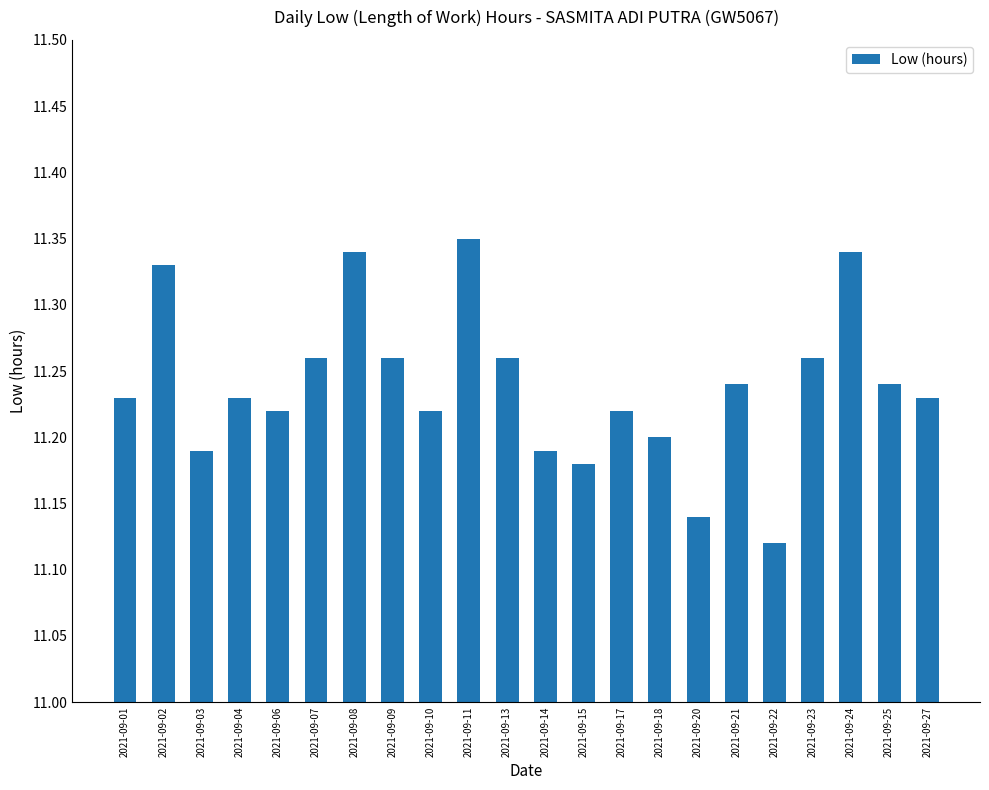

Which label corresponds to the largest value in the chart?

2021-09-11